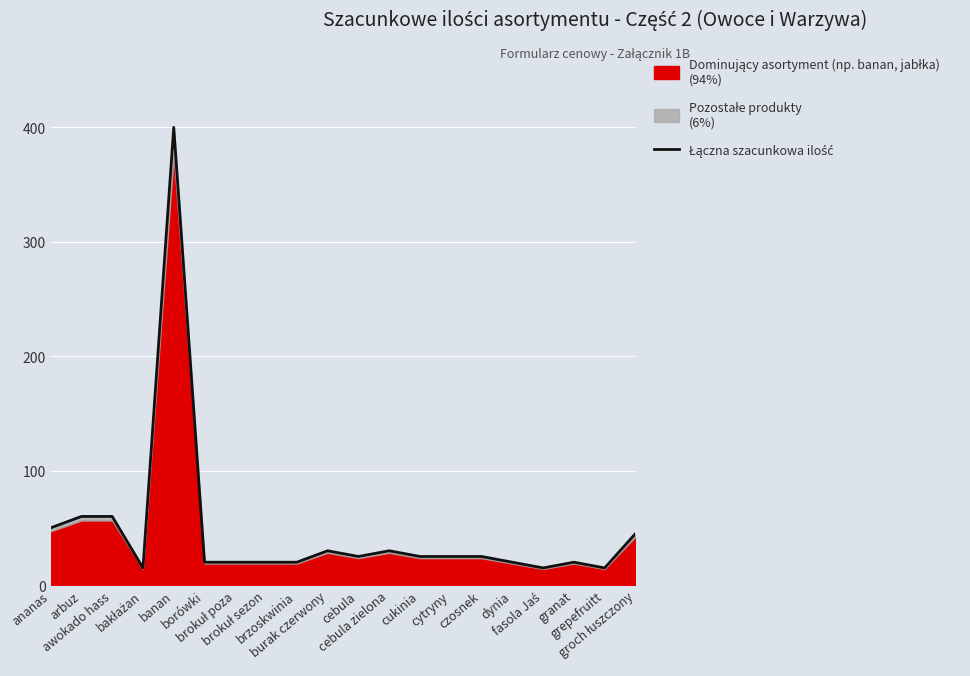

True or false: the data shows 51 at burak czerwony.

False